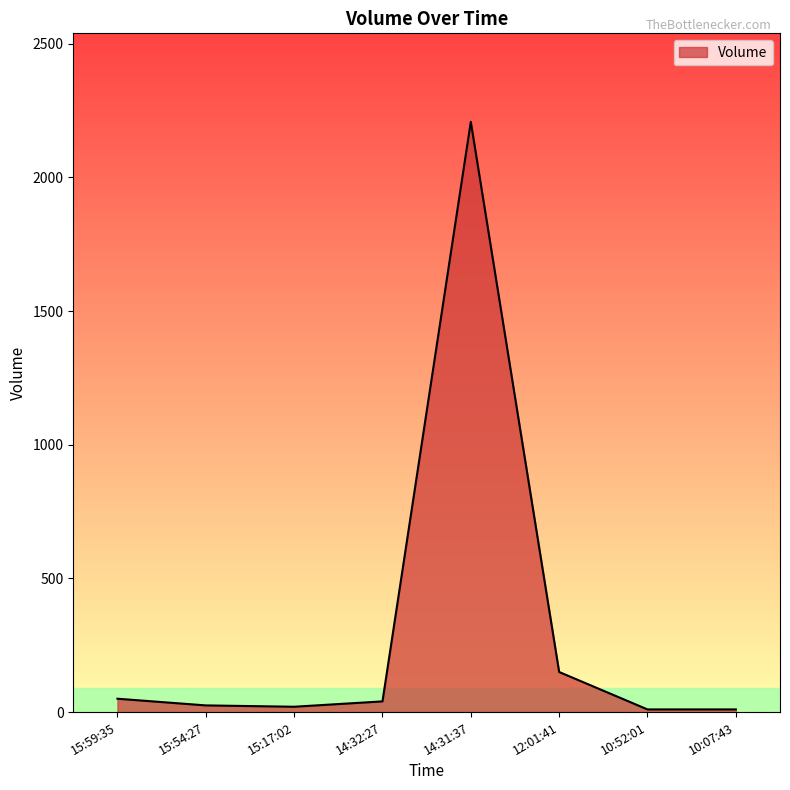

True or false: the data has more than 0 interior local peaks.

True